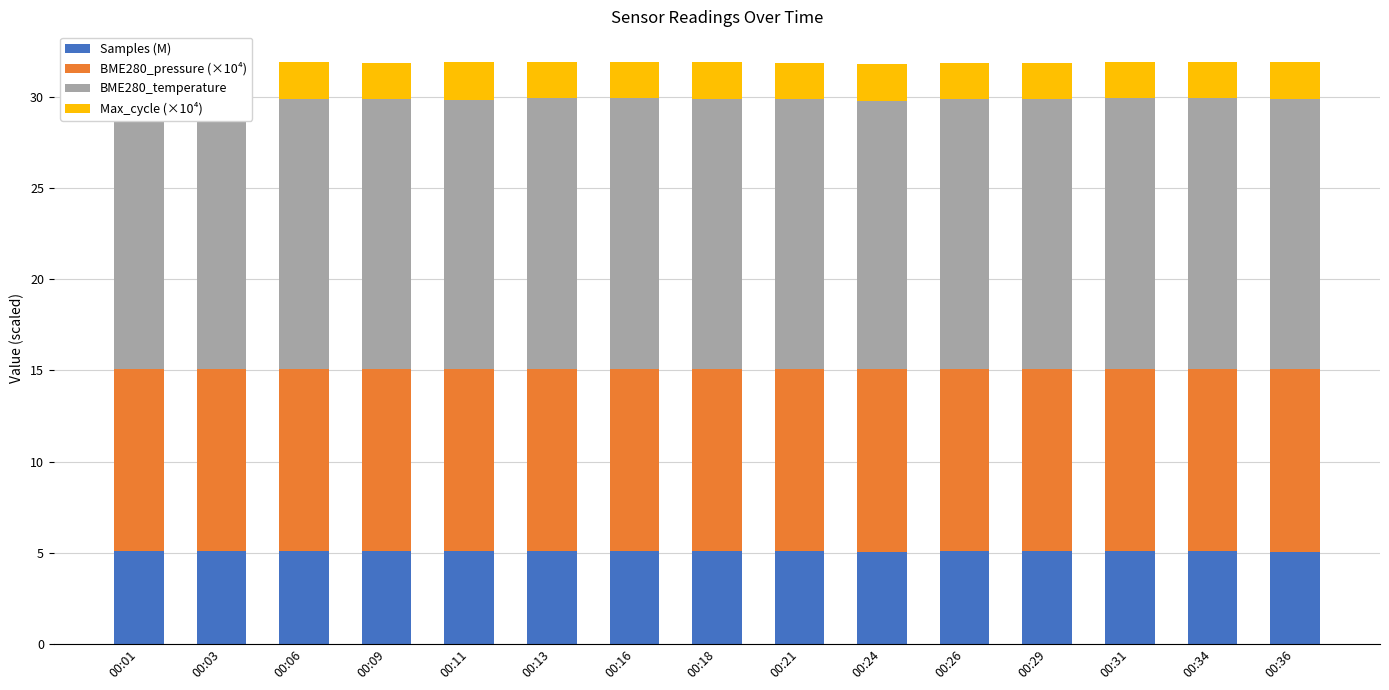

What is the spread (max minus min) of values at 00:34?

12.9